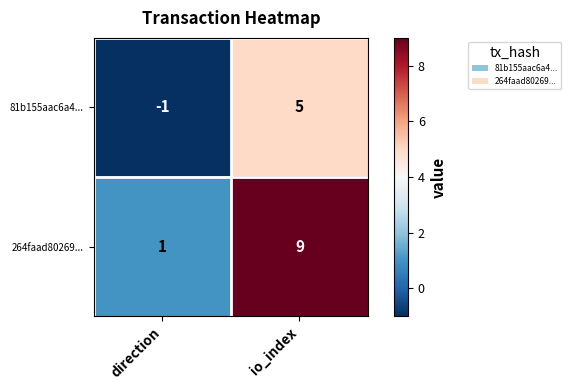

List the series in order of their peak value, highest first.

264faad80269..., 81b155aac6a4...